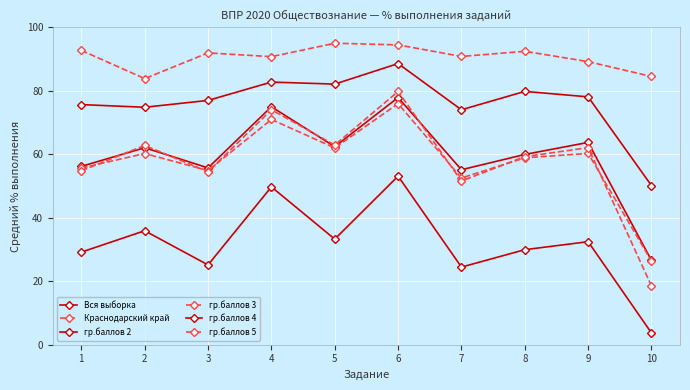

True or false: гр.баллов 4 and гр.баллов 5 intersect in this chart.

False